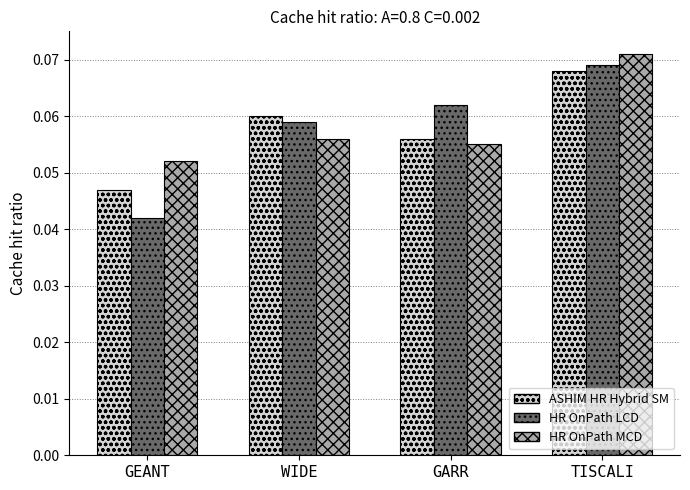

List the series in order of their peak value, lowest first.

ASHIM HR Hybrid SM, HR OnPath LCD, HR OnPath MCD